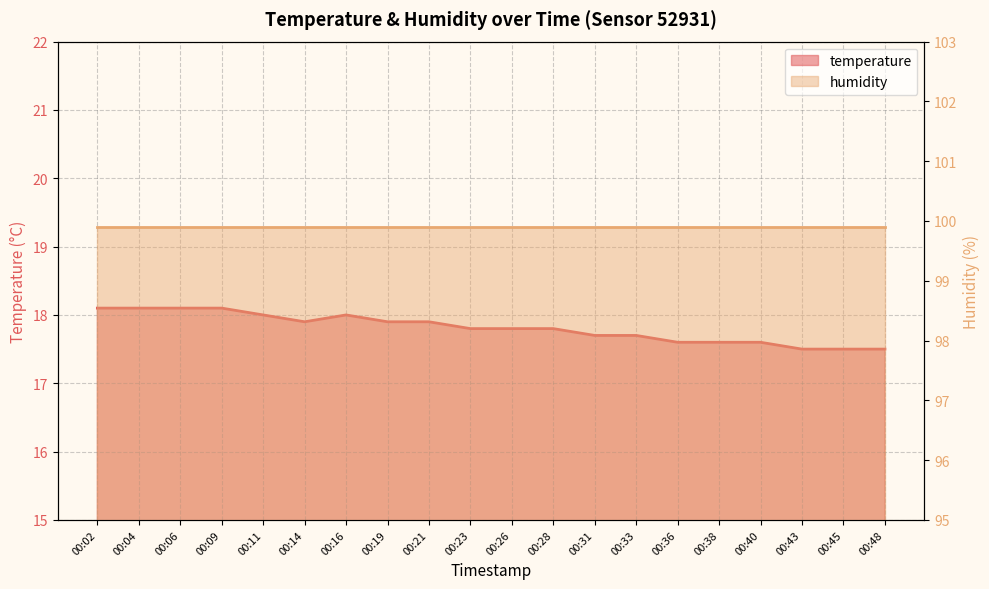

List the labels in order of value, smallest first.

00:43, 00:45, 00:48, 00:36, 00:38, 00:40, 00:31, 00:33, 00:23, 00:26, 00:28, 00:14, 00:19, 00:21, 00:11, 00:16, 00:02, 00:04, 00:06, 00:09